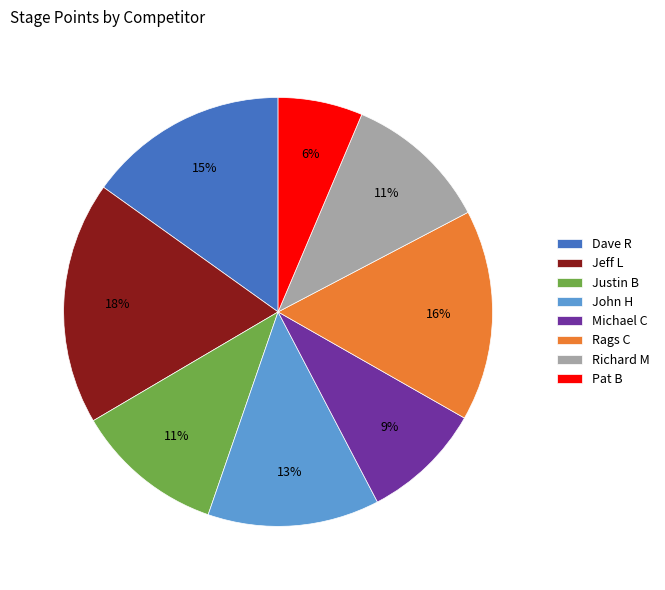

Which slice is the smallest?

Pat B